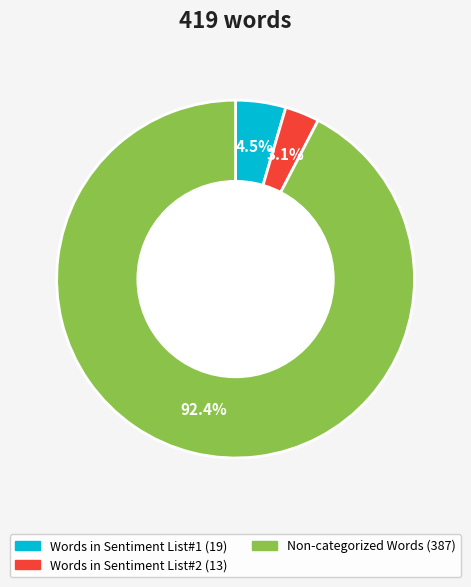

Is there a majority slice in this chart?

Yes